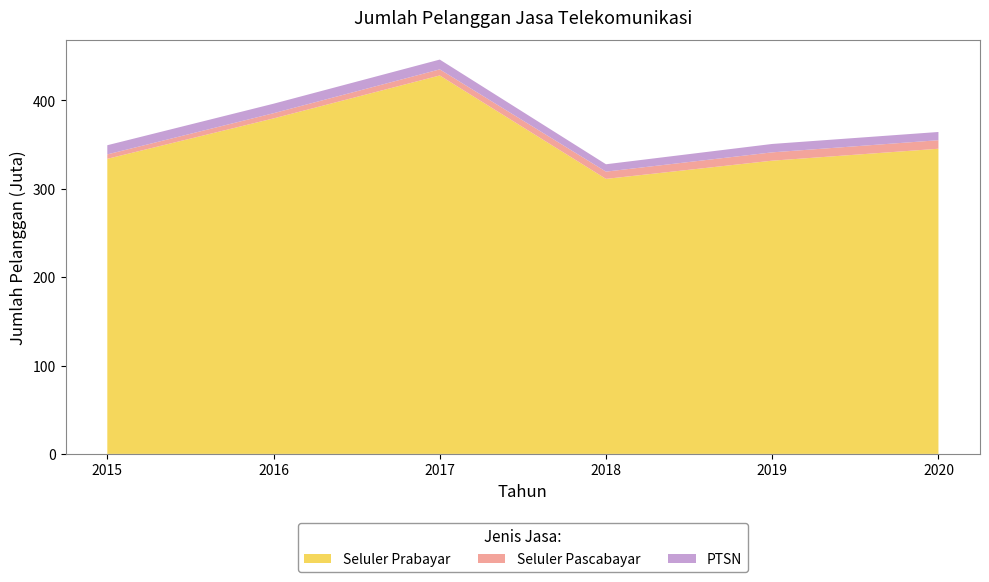

Reading left to right, transcribe all the data shown in this chart.

Seluler Prabayar: 2015=334.0	2016=379.7	2017=428.3	2018=311.3	2019=331.9	2020=345.4
Seluler Pascabayar: 2015=5.0	2016=5.9	2017=6.9	2018=8.2	2019=9.4	2020=9.7
PTSN: 2015=10.4	2016=10.8	2017=11.1	2018=8.3	2019=9.5	2020=9.3